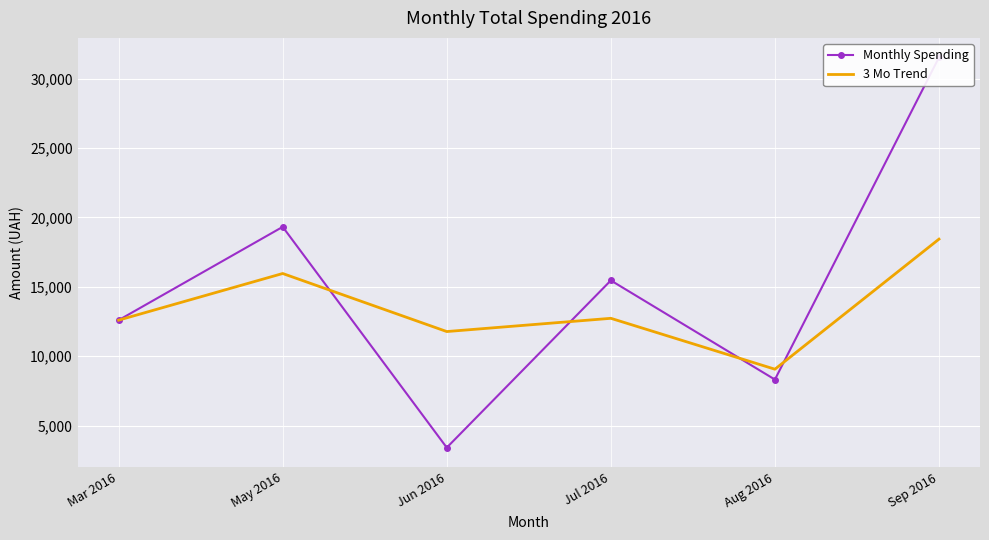

How many intersections are there between 3 Mo Trend and Monthly Spending?

4